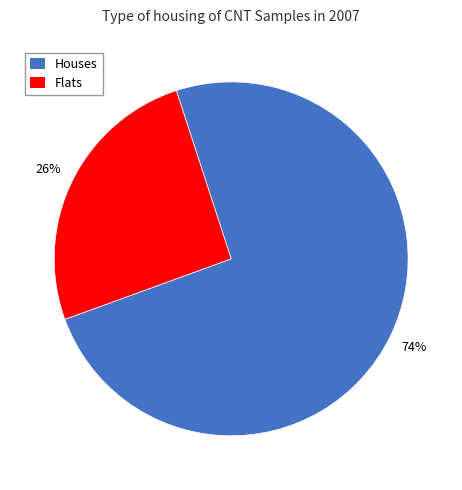

To the nearest percent, what portion does Houses represent?

74%